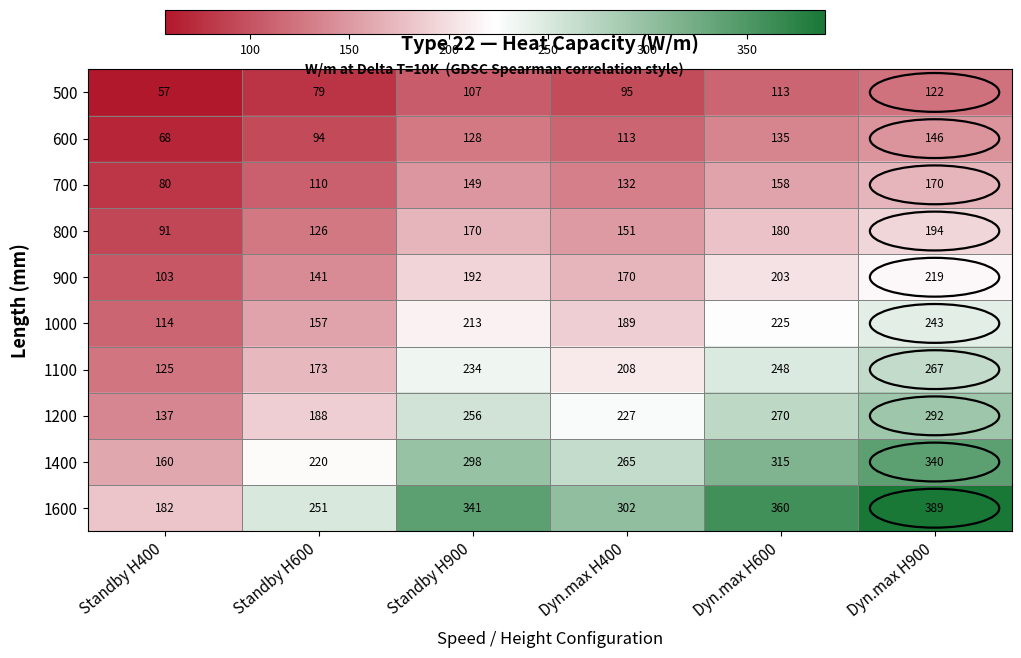

Is it true that 900 equals 219 at Dyn.max H900?

True